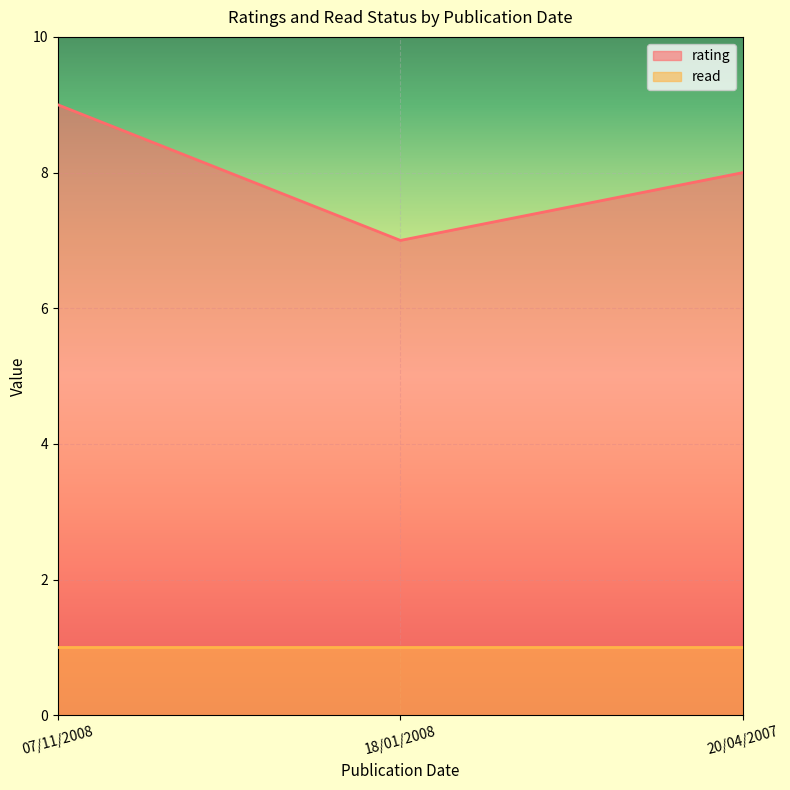

What is the value of the 3rd point from the left?

8